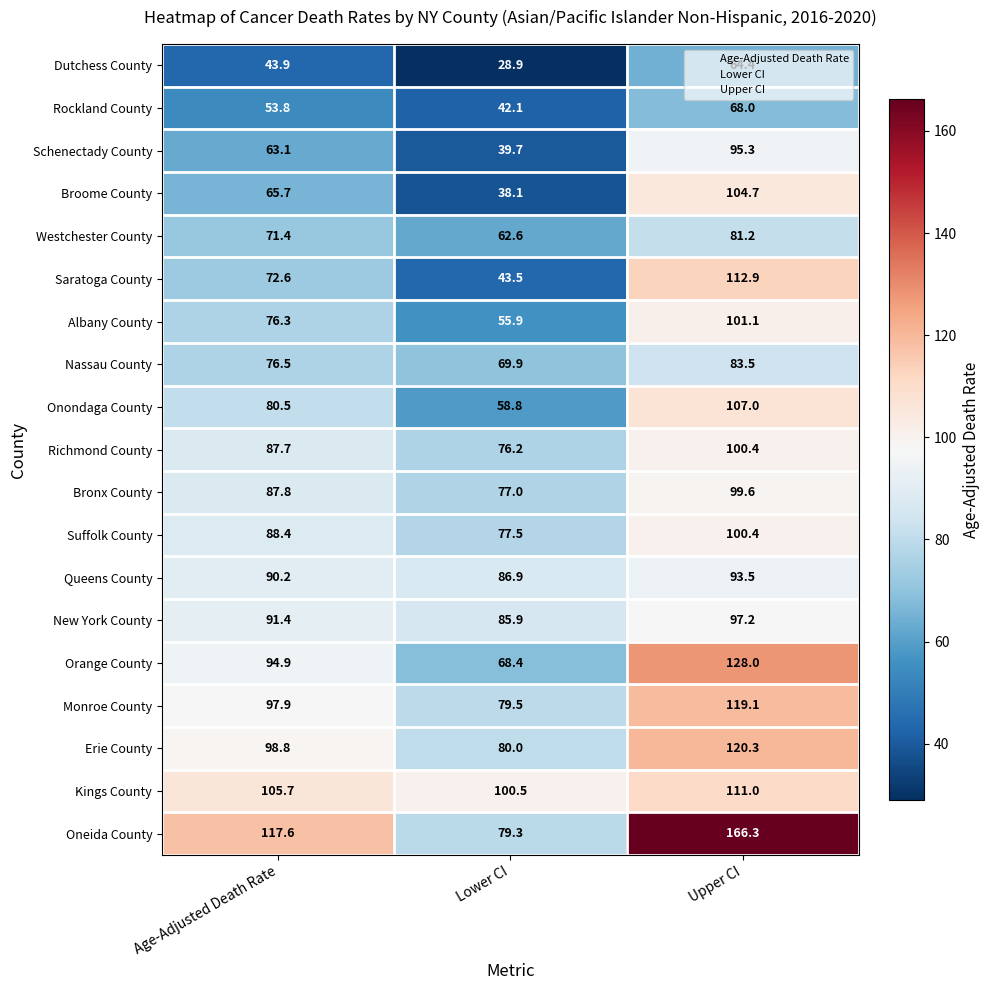

Which category has the lowest value across all series?

Lower CI